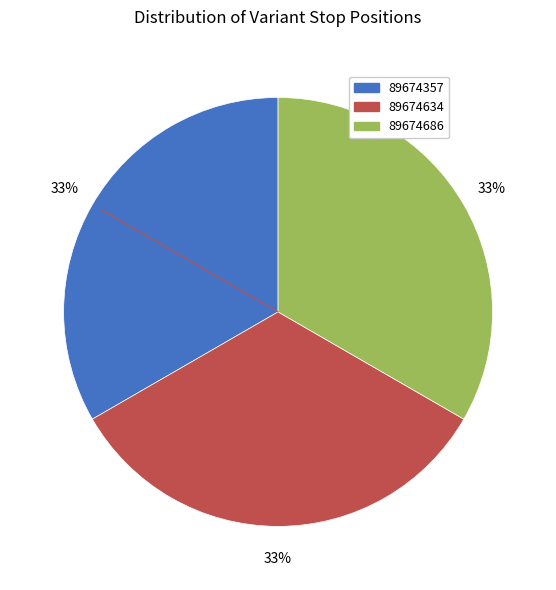

Is there any slice that represents more than half of the pie?

No